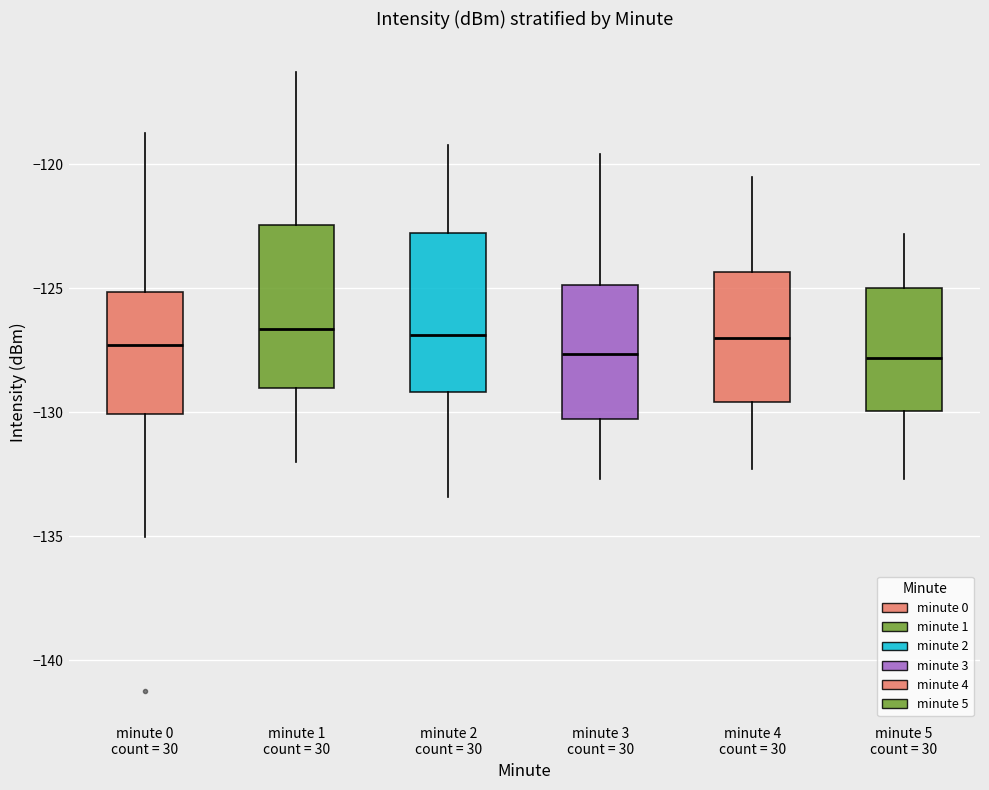

Where does the lower whisker of the box for minute 2 count = 30 end on the y-axis? The values are not printed on the chart, so give them approximately, as read against the axis.

-133.5